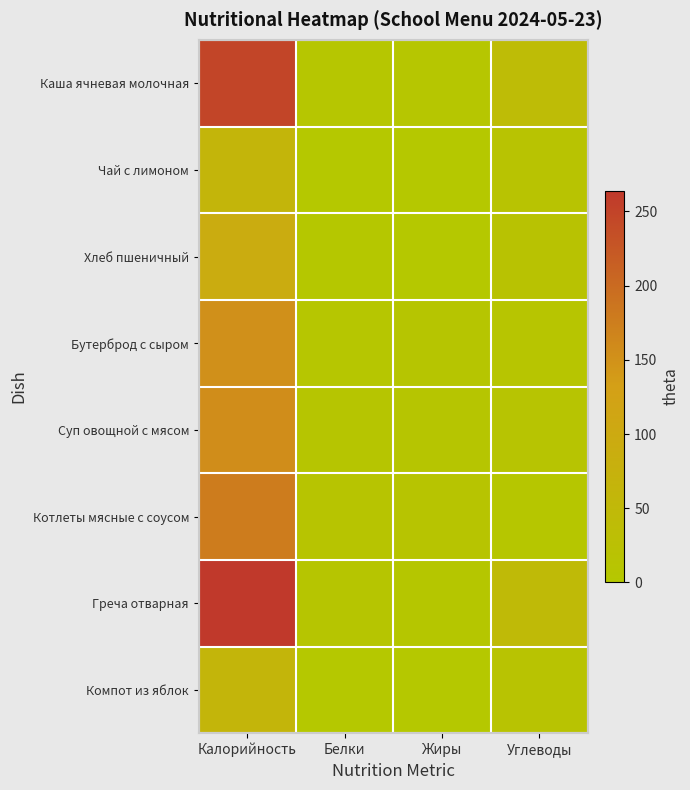

Reading left to right, what are all the values shown in this chart?

Каша ячневая молочная: Калорийность=247	Белки=7	Жиры=7	Углеводы=40
Чай с лимоном: Калорийность=62	Белки=0	Жиры=0	Углеводы=15
Хлеб пшеничный: Калорийность=92	Белки=3	Жиры=0	Углеводы=17
Бутерброд с сыром: Калорийность=152	Белки=7	Жиры=9	Углеводы=10
Суп овощной с мясом: Калорийность=155	Белки=9	Жиры=9	Углеводы=13
Котлеты мясные с соусом: Калорийность=177	Белки=11	Жиры=12	Углеводы=6
Греча отварная: Калорийность=264	Белки=9	Жиры=5	Углеводы=45
Компот из яблок: Калорийность=61	Белки=0	Жиры=0	Углеводы=15